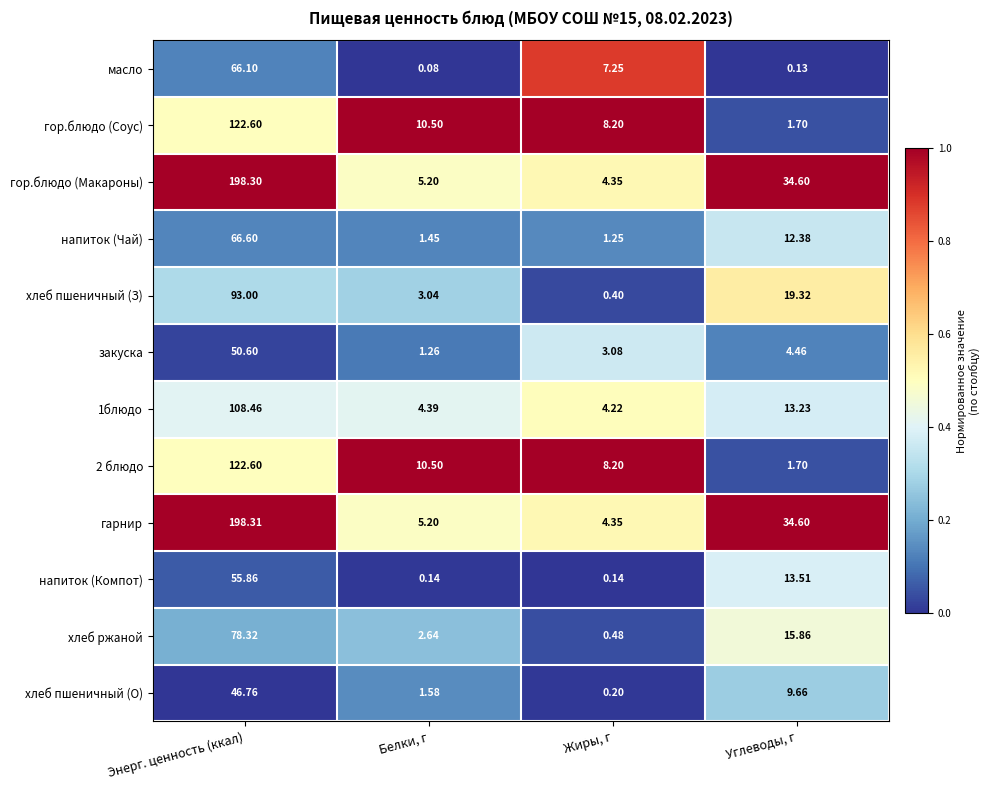

Which series has the largest range (max minus min)?

гарнир